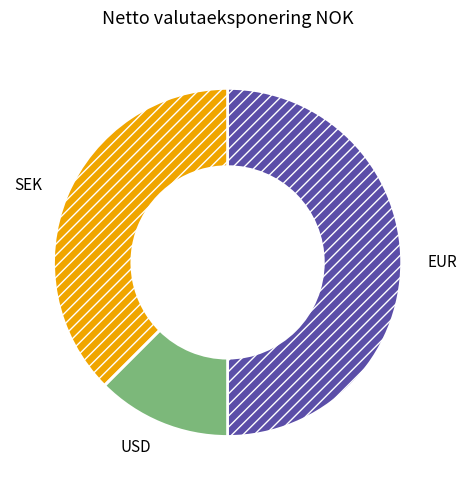

Which has a higher value, USD or EUR?

EUR